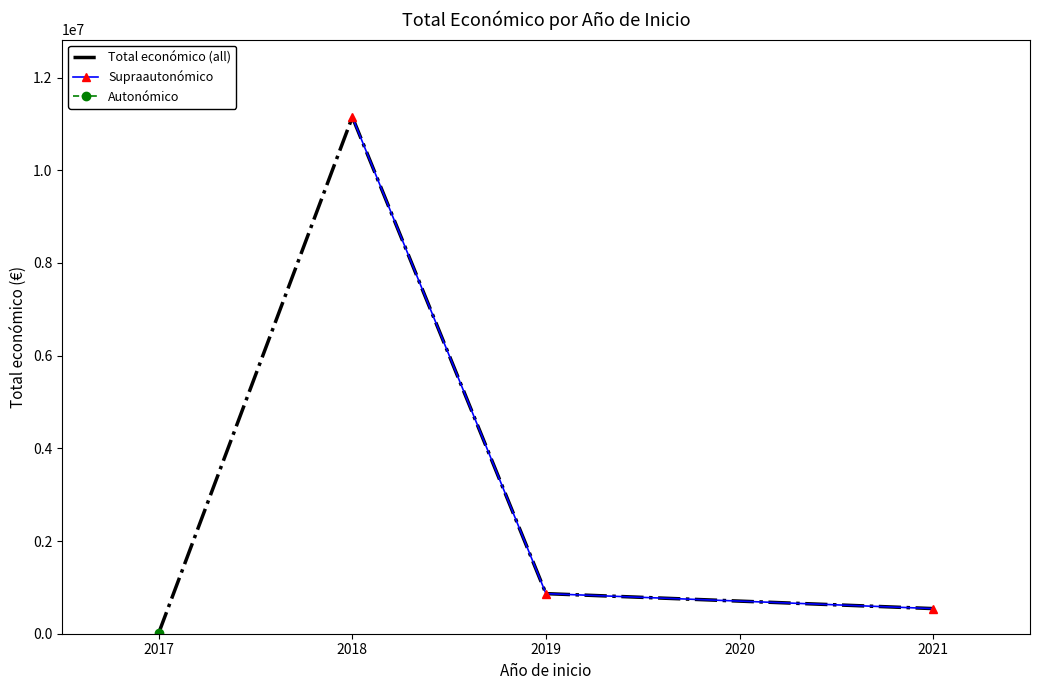

Between 2018 and 2017, which is larger?

2018